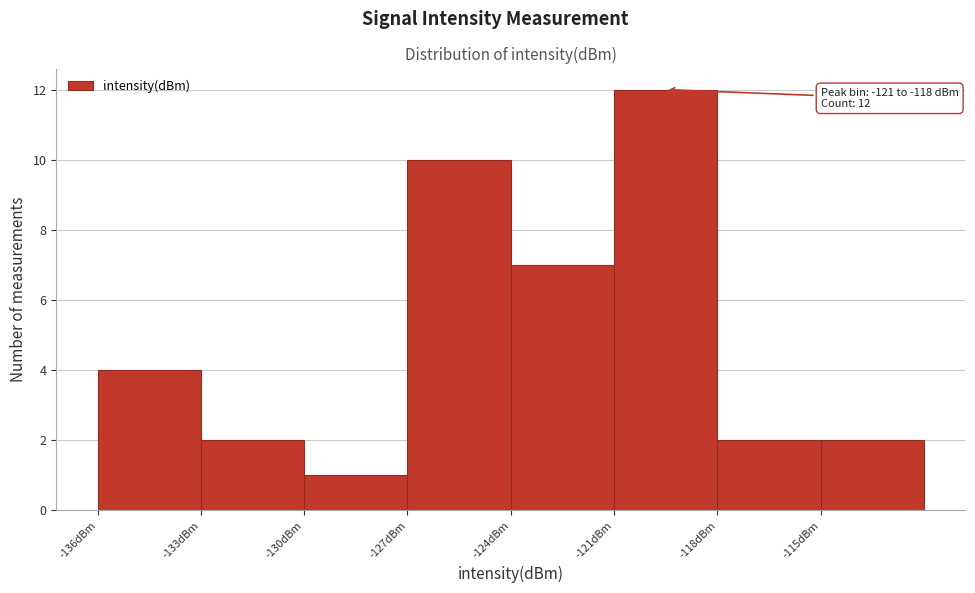

Over which range of the x-axis is the bar tallest?

-121 to -118